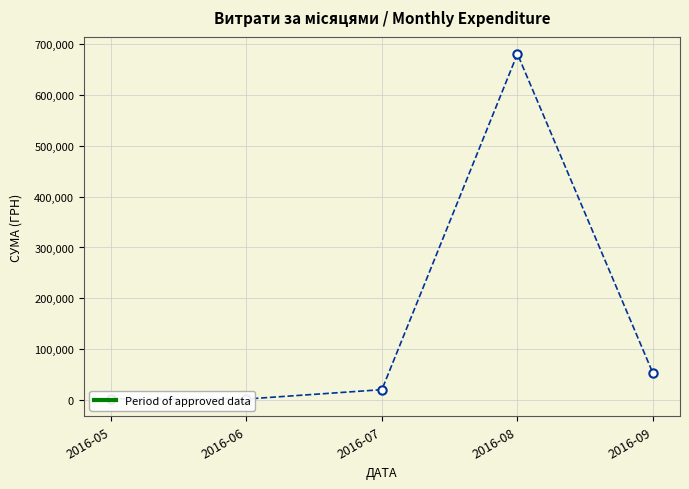

What is the smallest value displayed?

2333.0